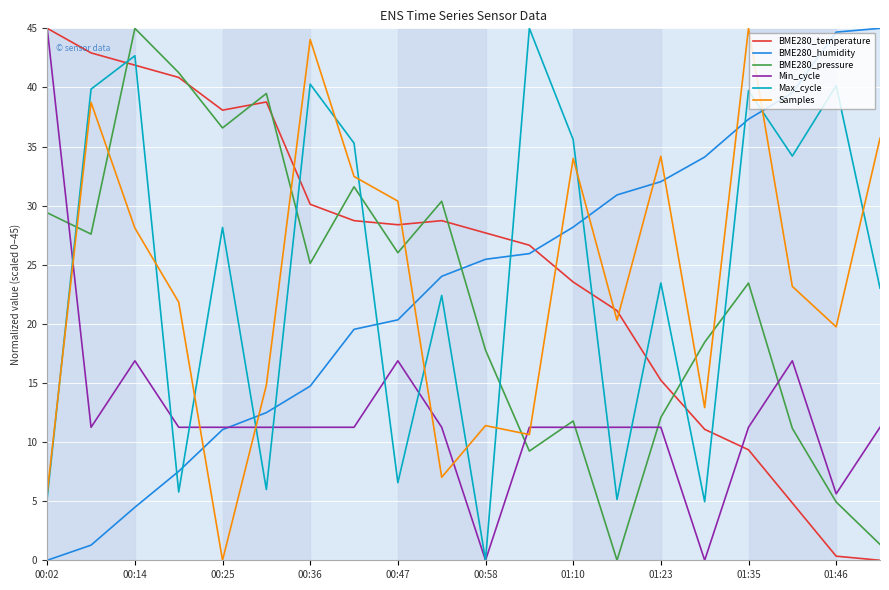

What is the maximum value shown in the chart?

45.0